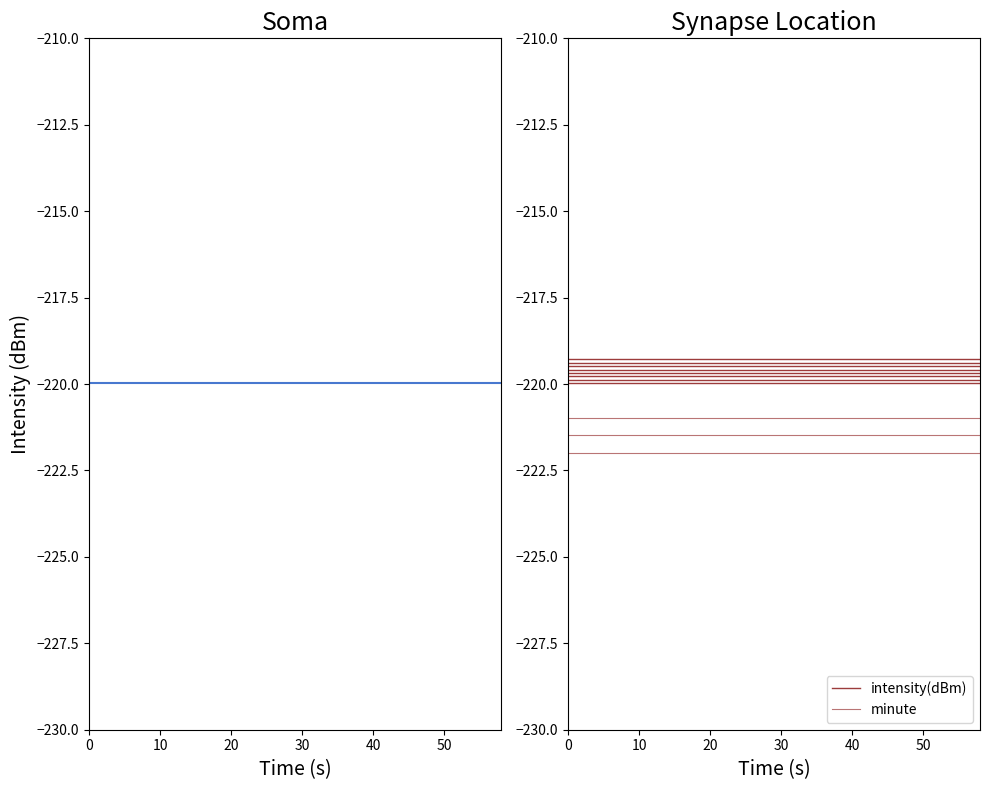

Which series has the largest total across all categories?

intensity(dBm)